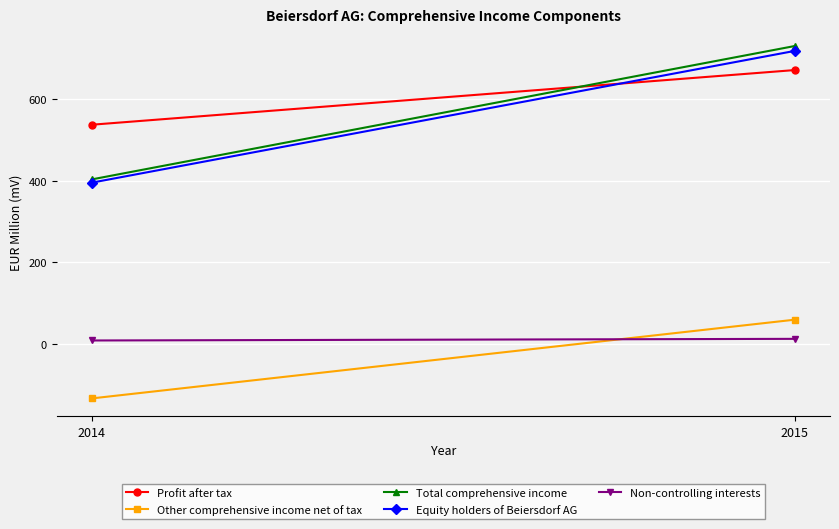

The Profit after tax series shows 671 at 2015. True or false?

True